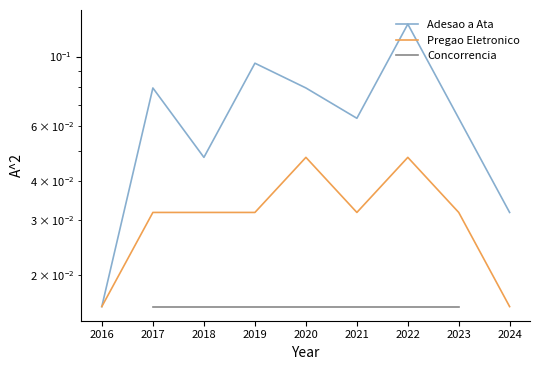

True or false: Concorrencia and Adesao a Ata intersect in this chart.

False